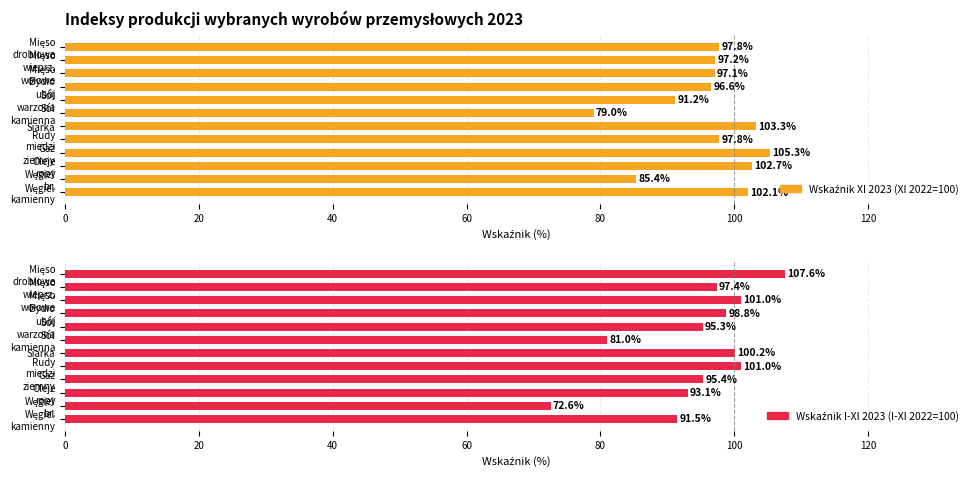

What is the average value of the Wskaźnik XI 2023 (XI 2022=100) series?

96.3